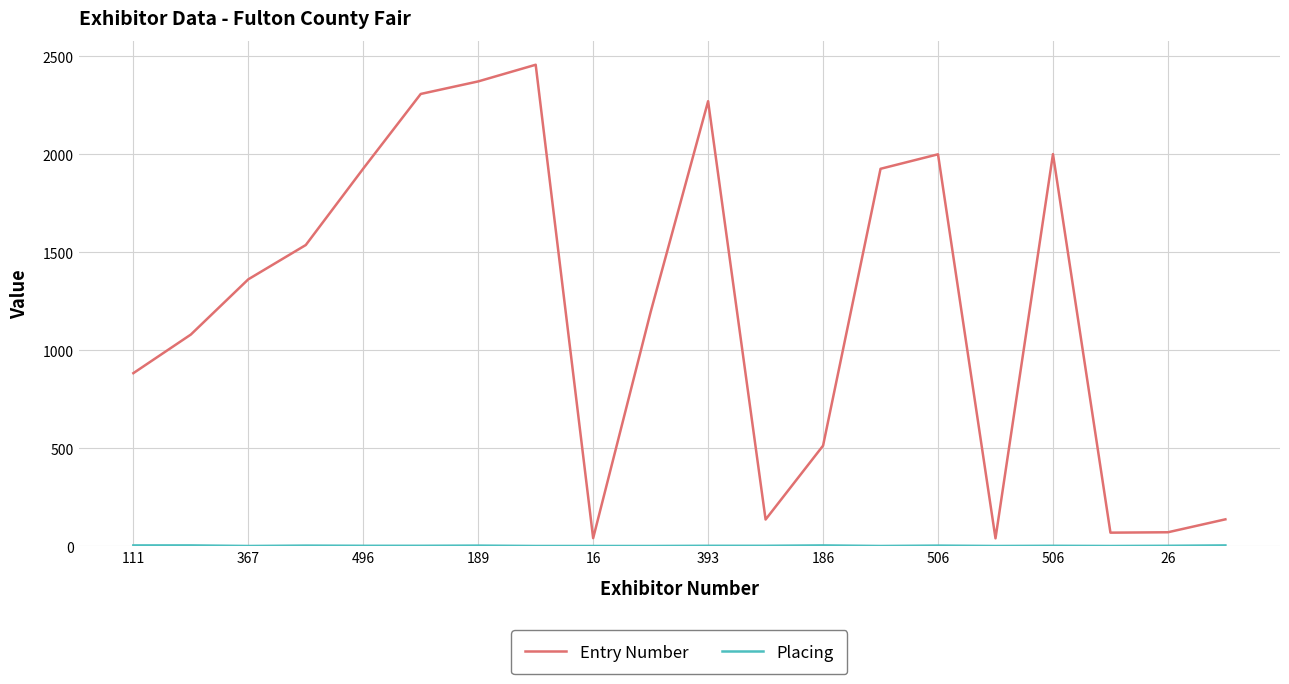

What is the maximum value shown in the chart?

2457